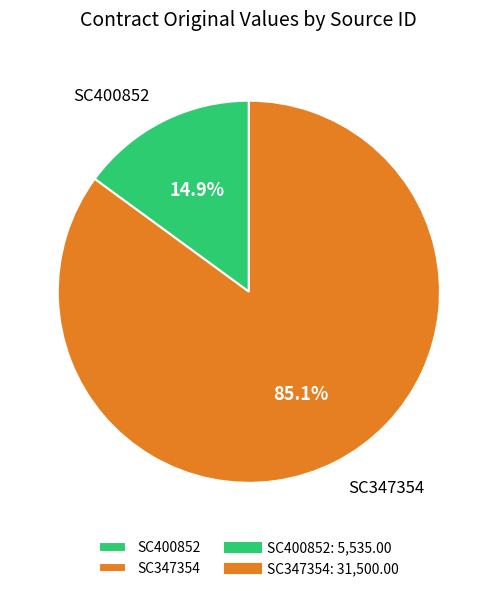

The SC400852 slice represents 15% of the pie. True or false?

True